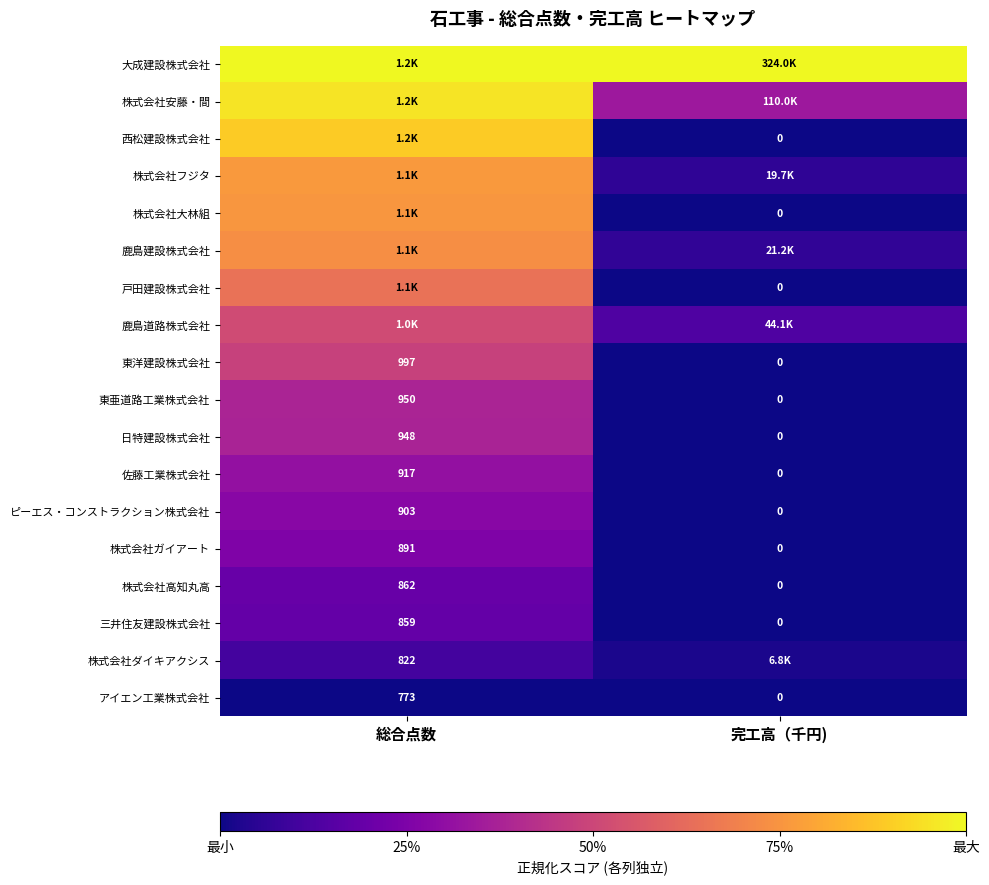

At which label does 三井住友建設株式会社 reach its peak?

総合点数